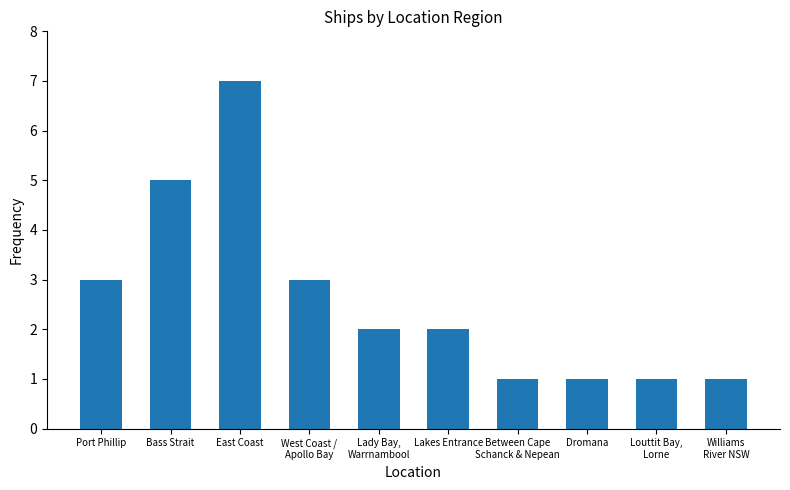

What position from the right is East Coast?

8